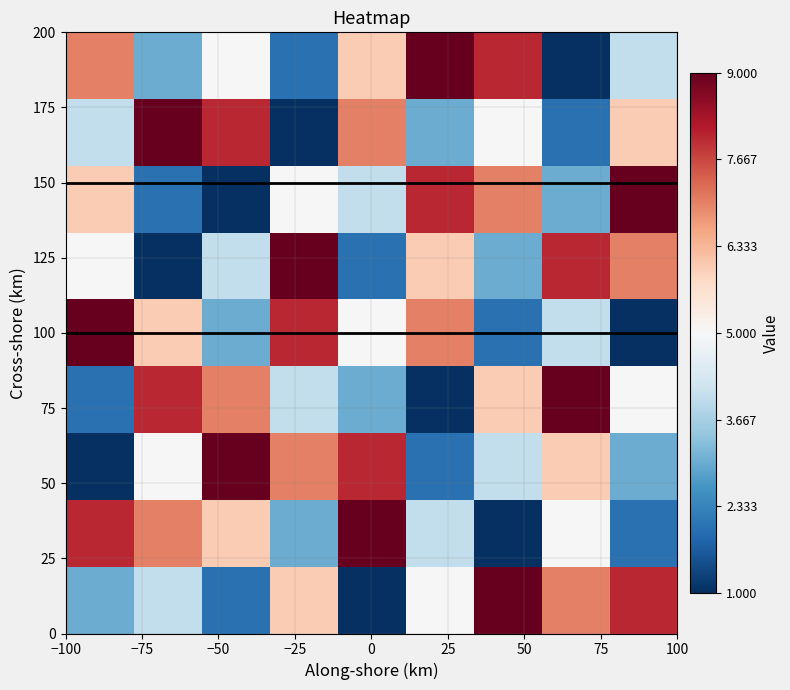

What is the maximum value shown in the chart?

9